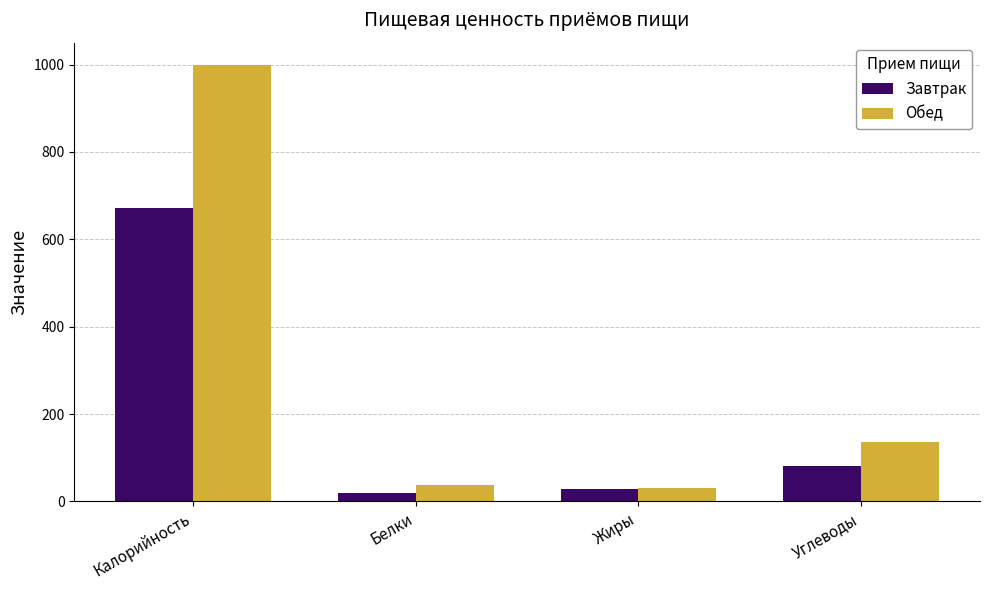

At which label does Завтрак reach its peak?

Калорийность